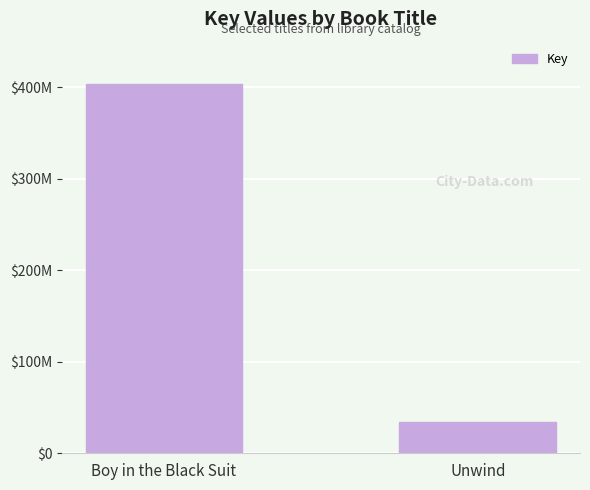

What is the change in value from Boy in the Black Suit to Unwind?

-369394395